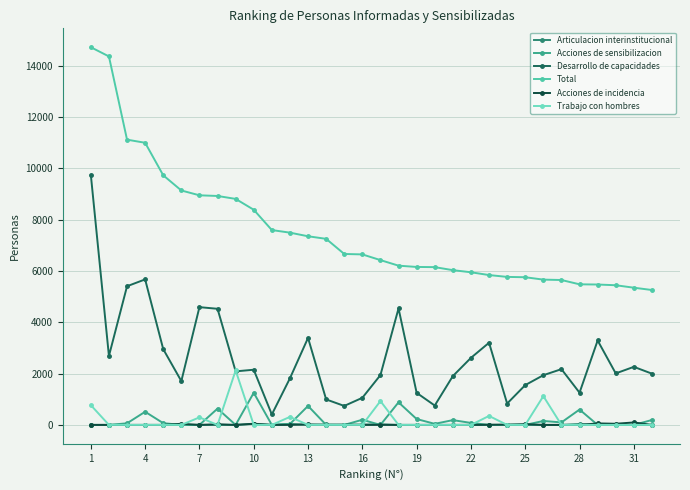

True or false: Total and Desarrollo de capacidades intersect in this chart.

False